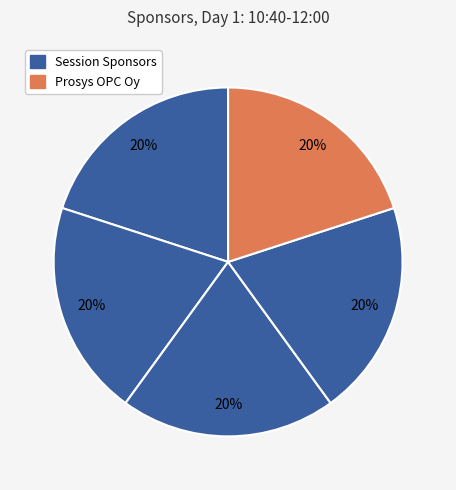

Is there any slice that represents more than half of the pie?

No